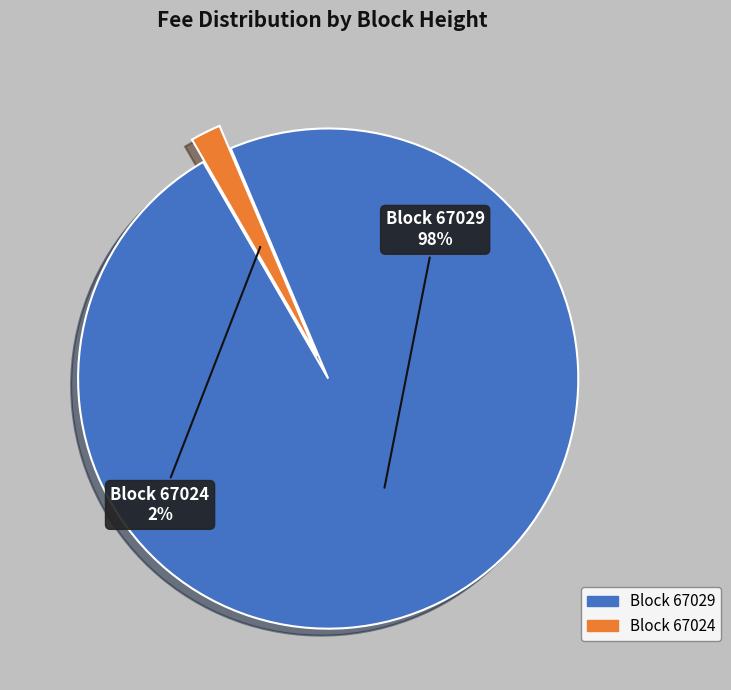

The Block 67029 slice represents 98% of the pie. True or false?

True